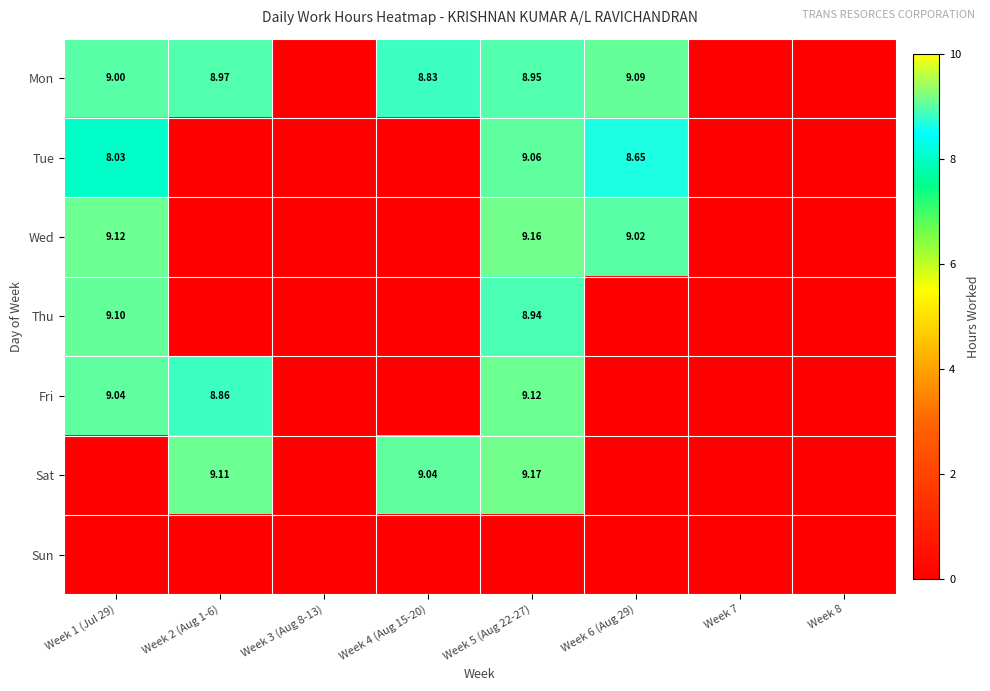

Which series has the largest range (max minus min)?

Tue